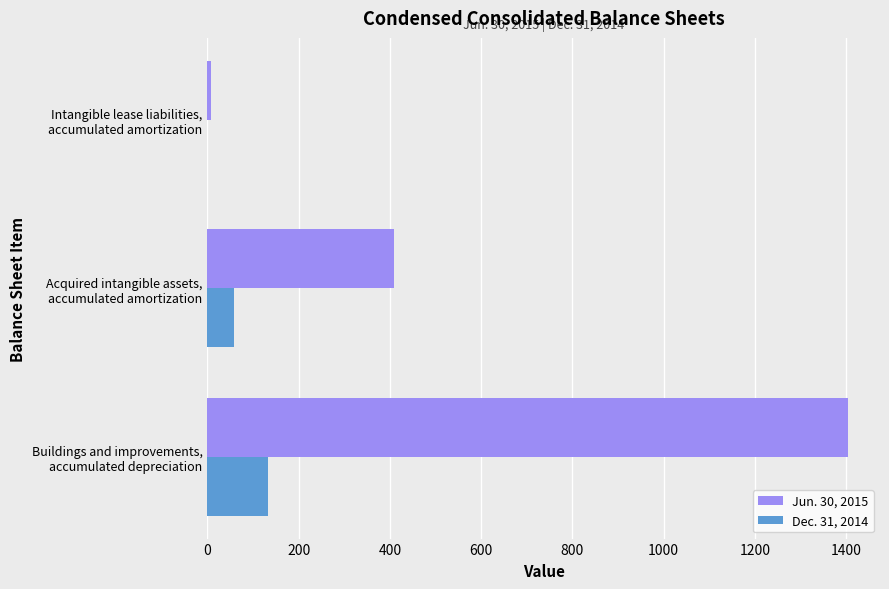

How many categories are shown in the chart?

3